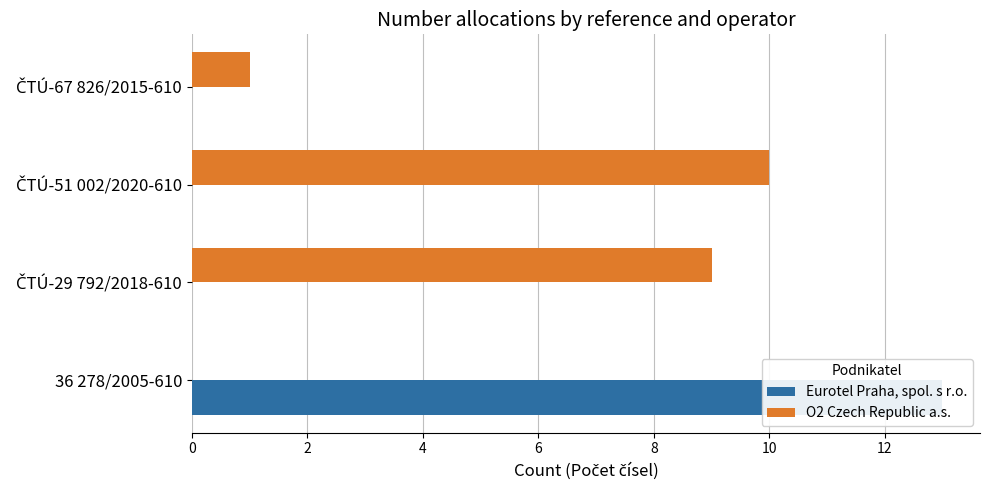

What is the difference between the second highest and minimum values in the O2 Czech Republic a.s. series?

9